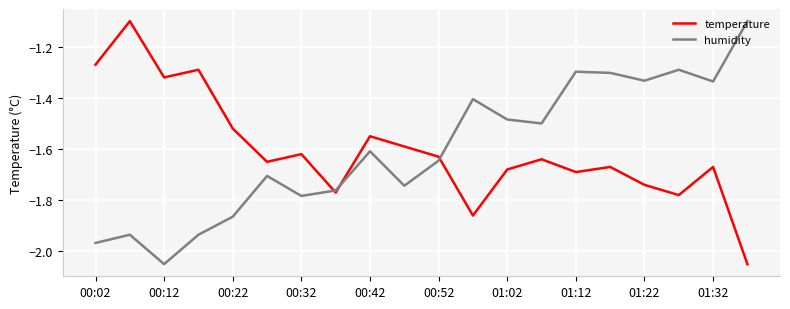

What is the greatest value displayed?

-1.1